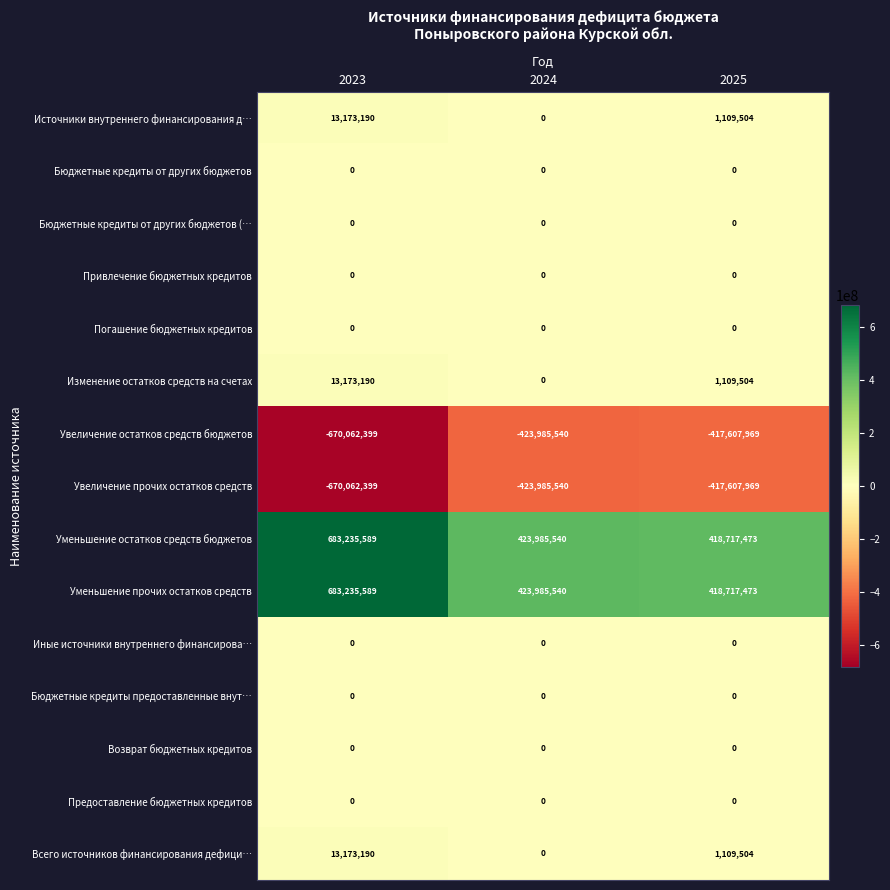

What is the sum of all Уменьшение остатков средств бюджетов values?

1525938602